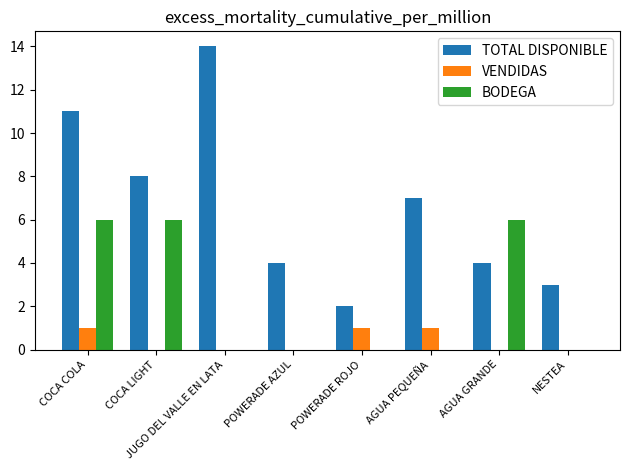

Between JUGO DEL VALLE EN LATA and AGUA PEQUEÑA, which series saw the biggest shift?

TOTAL DISPONIBLE